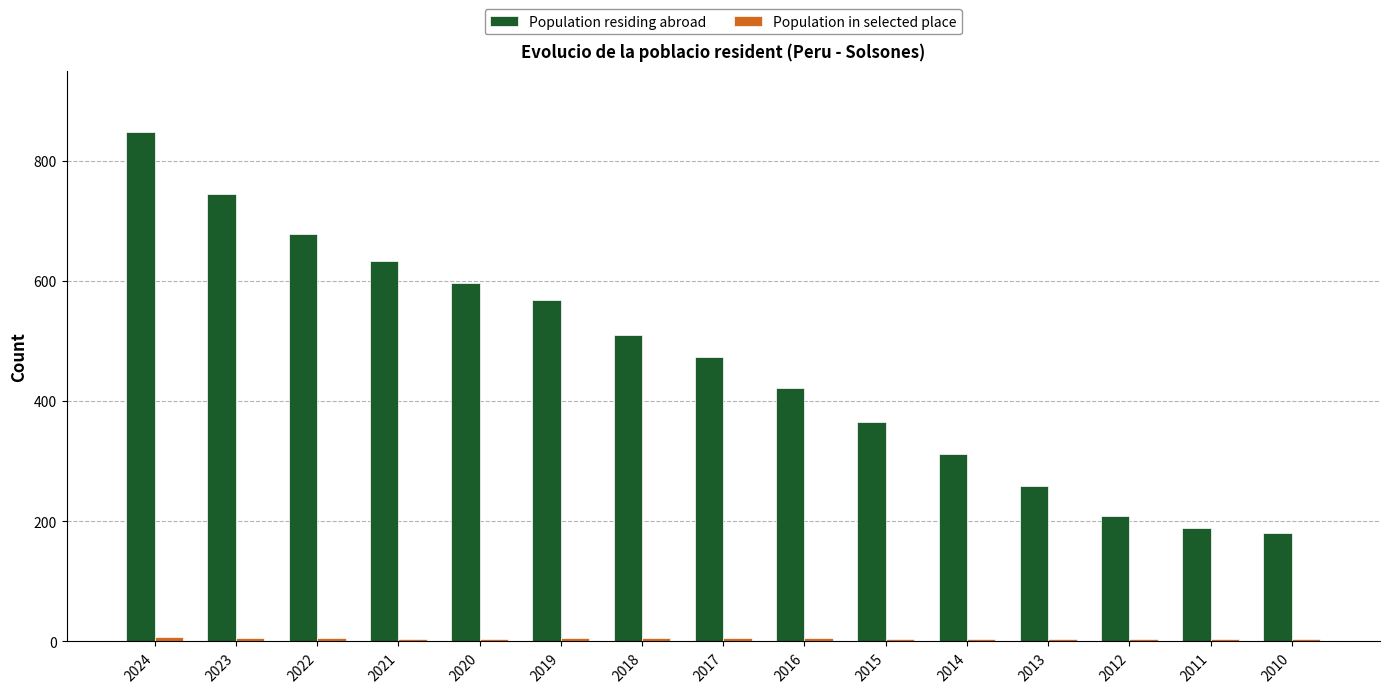

Read the Population residing abroad value at 2015, to the nearest 50.

350